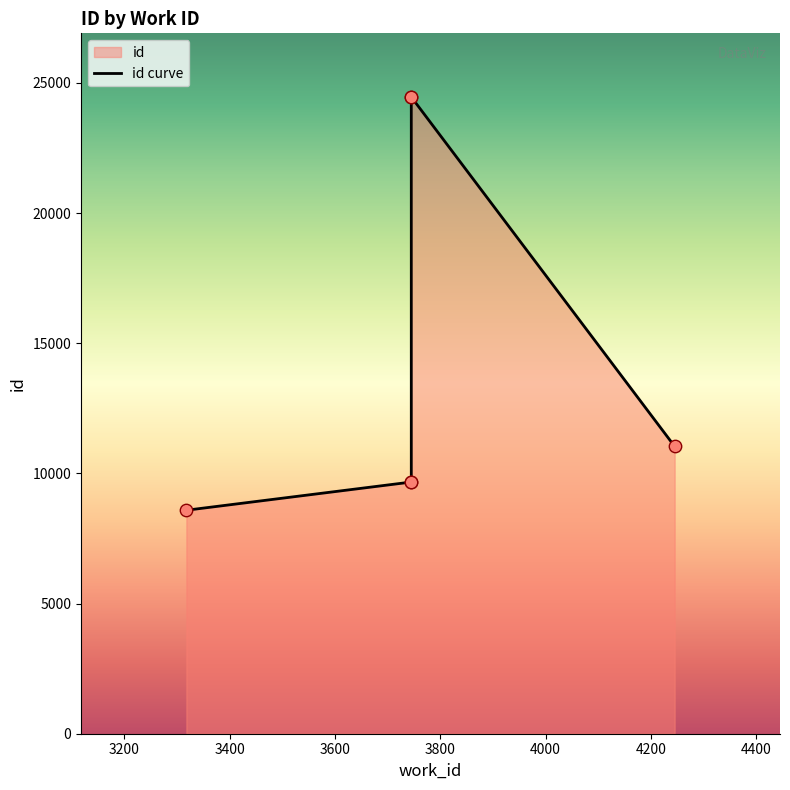

Approximately how many times larger is the value at 4245 compared to 3745?

0.5